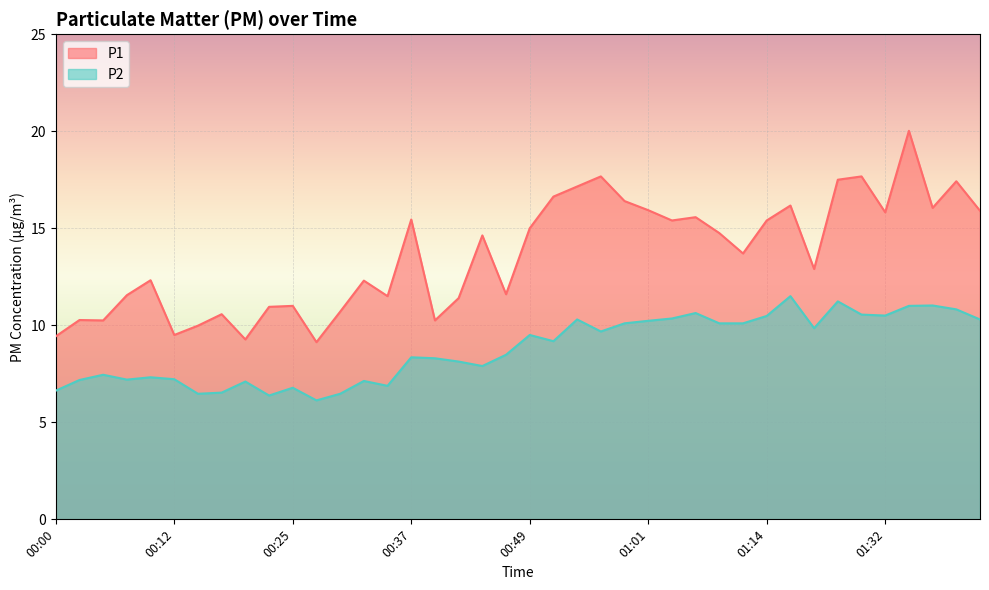

What value does the P2 series have at 00:27?

6.1